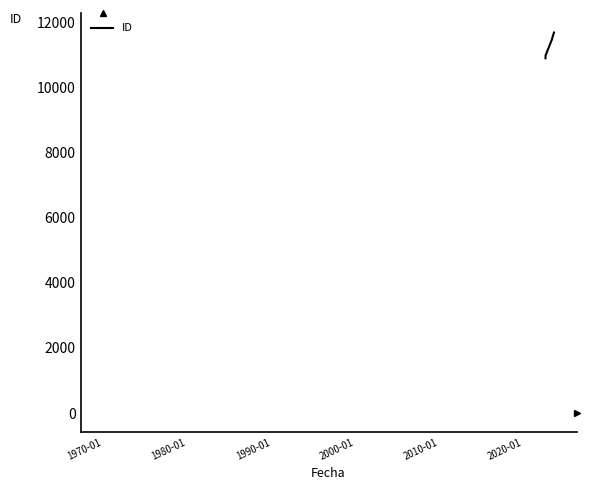

What is the minimum value shown in the chart?

10891